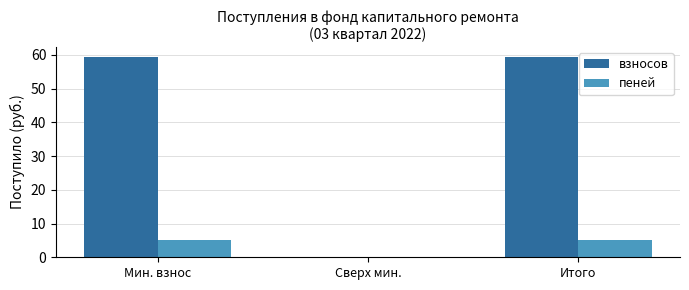

What is the sum of all пеней values?

10.3